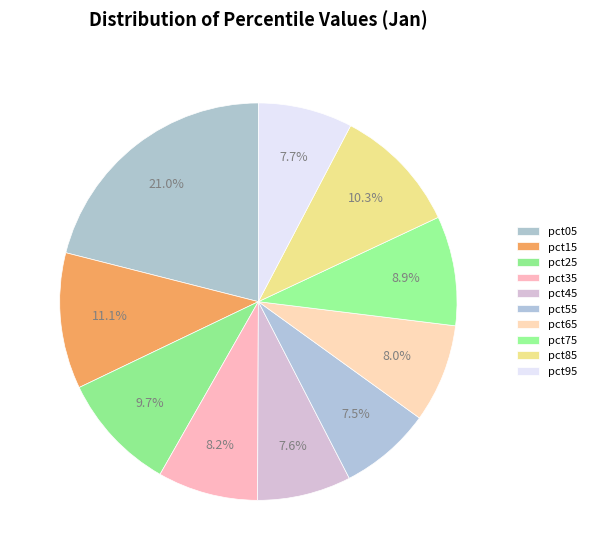

What percentage is NOT represented by pct85?

89.7%